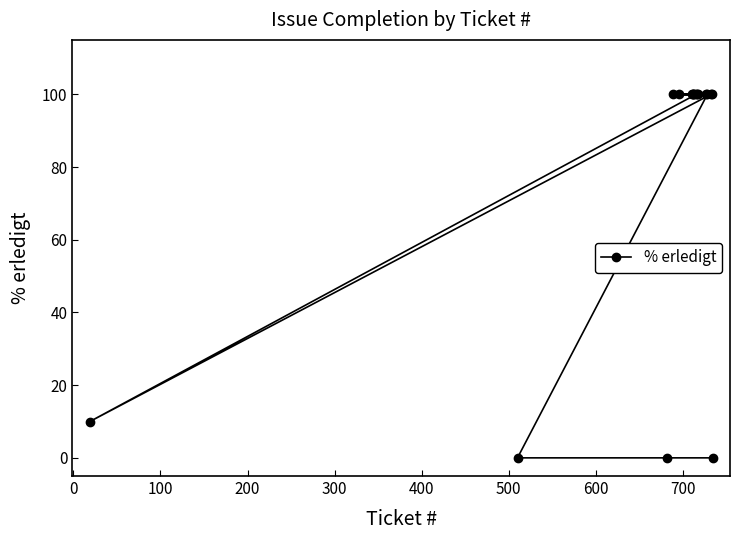

Reading left to right, what are all the values shown in this chart?

10	0	0	100	100	100	100	100	100	100	100	100	100	100	100	100	0